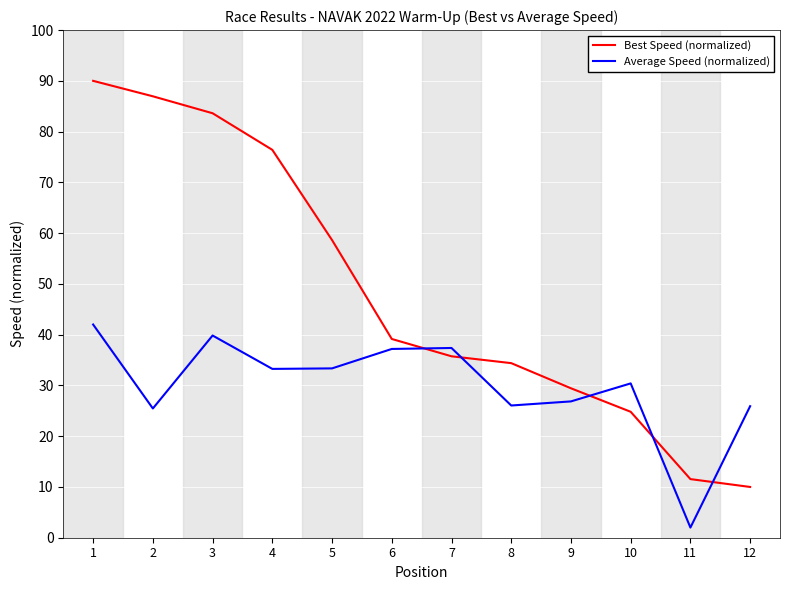

Between 6 and 12, which series saw the biggest shift?

Best Speed (normalized)